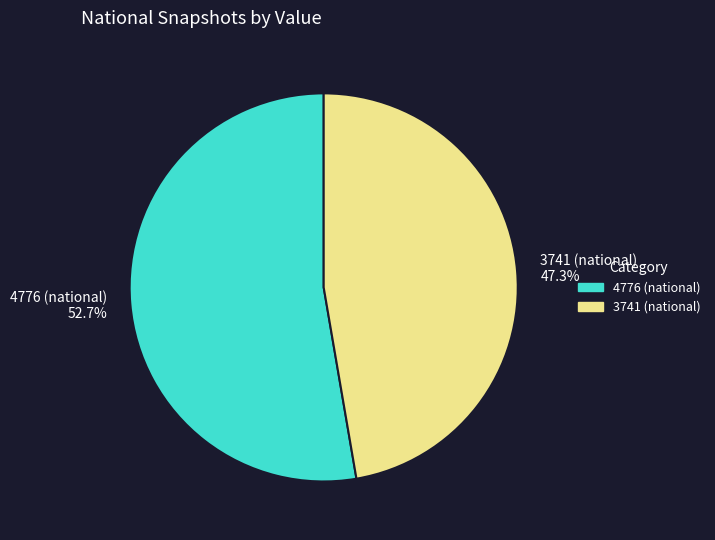

Rank the categories by value from highest to lowest.

4776 (national) 52.7%, 3741 (national) 47.3%